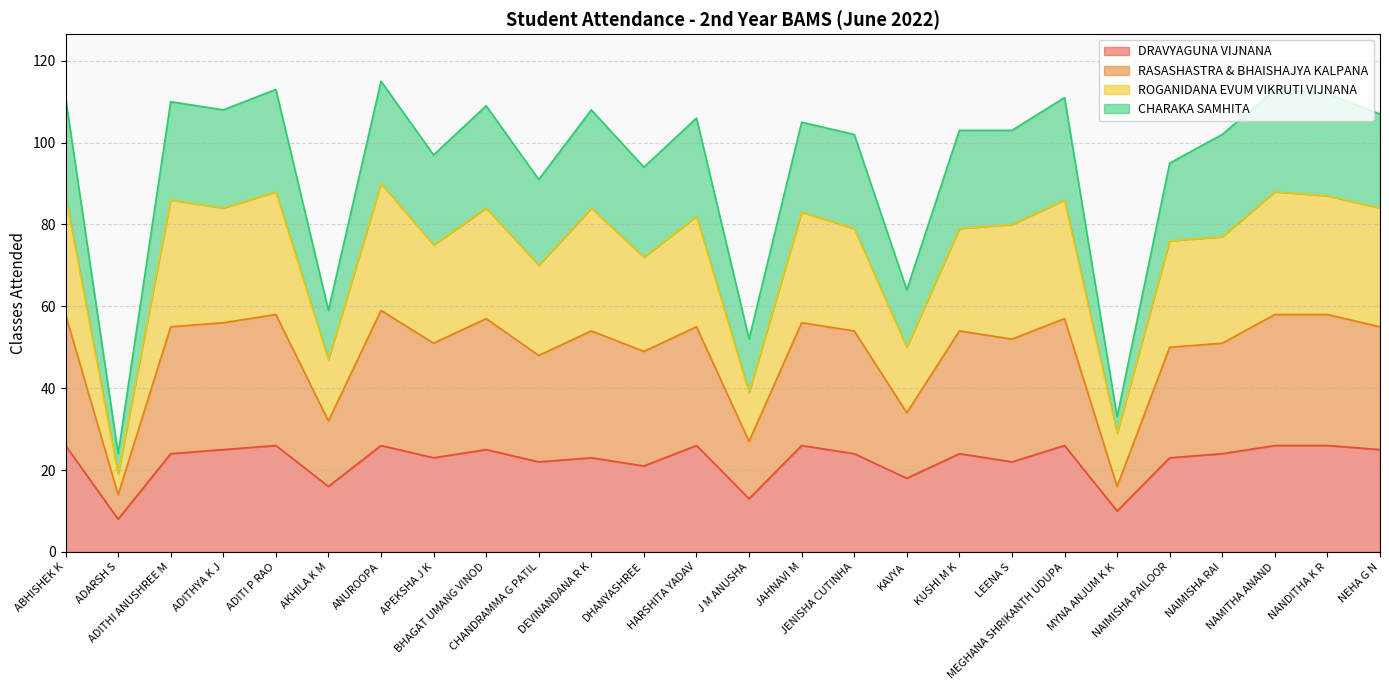

At which category does DRAVYAGUNA VIJNANA reach its first local peak?

ADITI P RAO